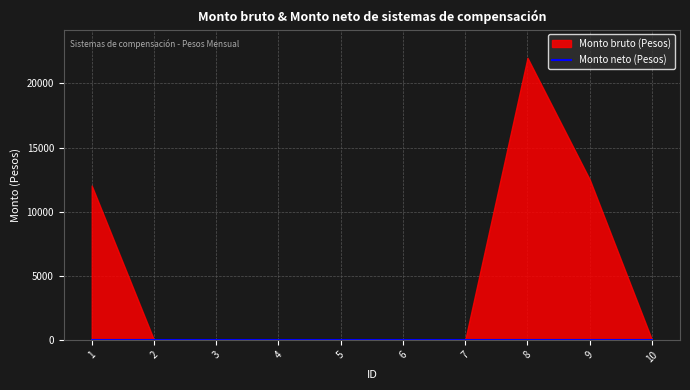

Reading left to right, list all the values displayed in this chart.

Monto bruto: 1=12033.5	2=0.0	3=0.0	4=0.0	5=0.0	6=0.0	7=0.0	8=21998.6	9=12507.3	10=0.0
Monto neto: 1=0.0	2=0.0	3=0.0	4=0.0	5=0.0	6=0.0	7=0.0	8=0.0	9=0.0	10=0.0